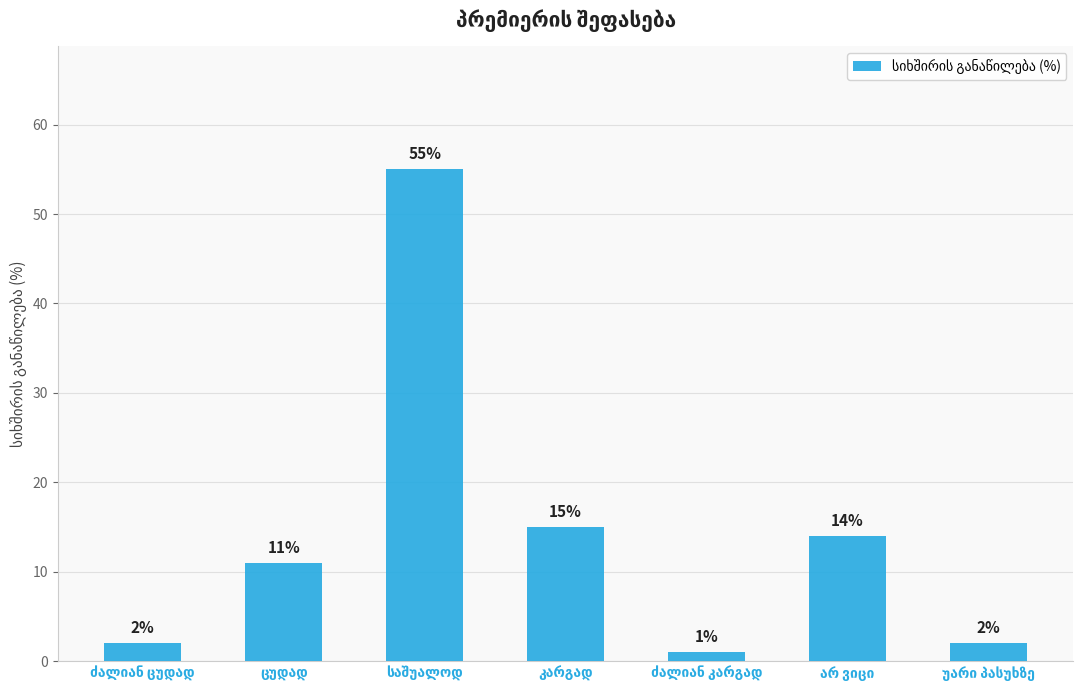

Reading left to right, extract all data points from this chart.

2	11	55	15	1	14	2